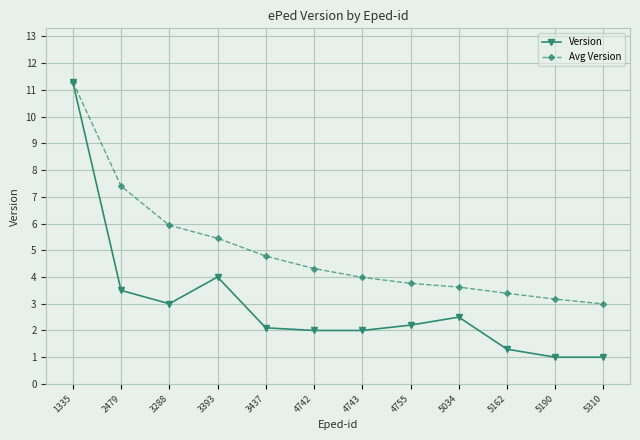

True or false: Avg Version has more than 2 points higher than both neighbors.

False